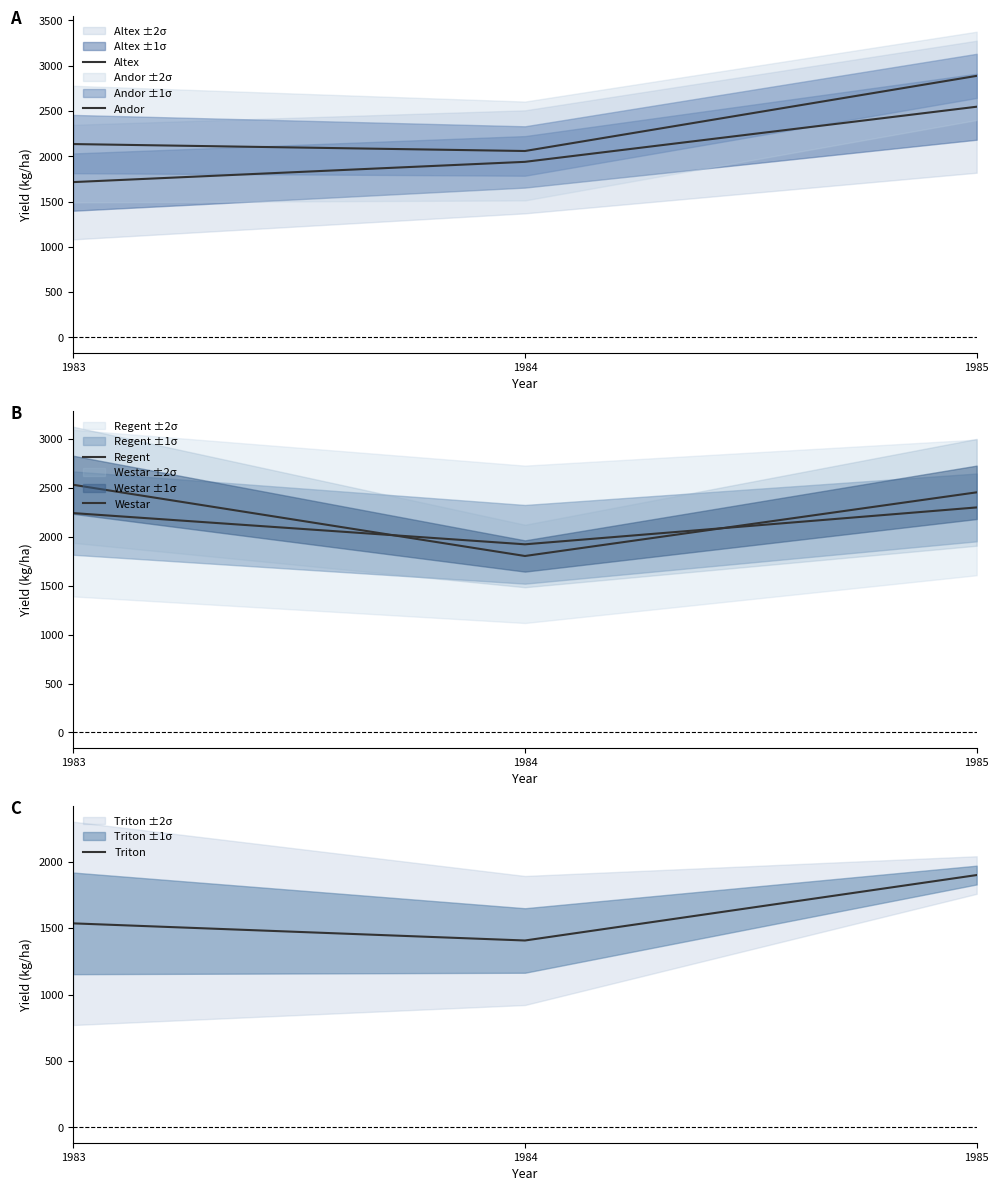

Which series has the largest range (max minus min)?

Altex